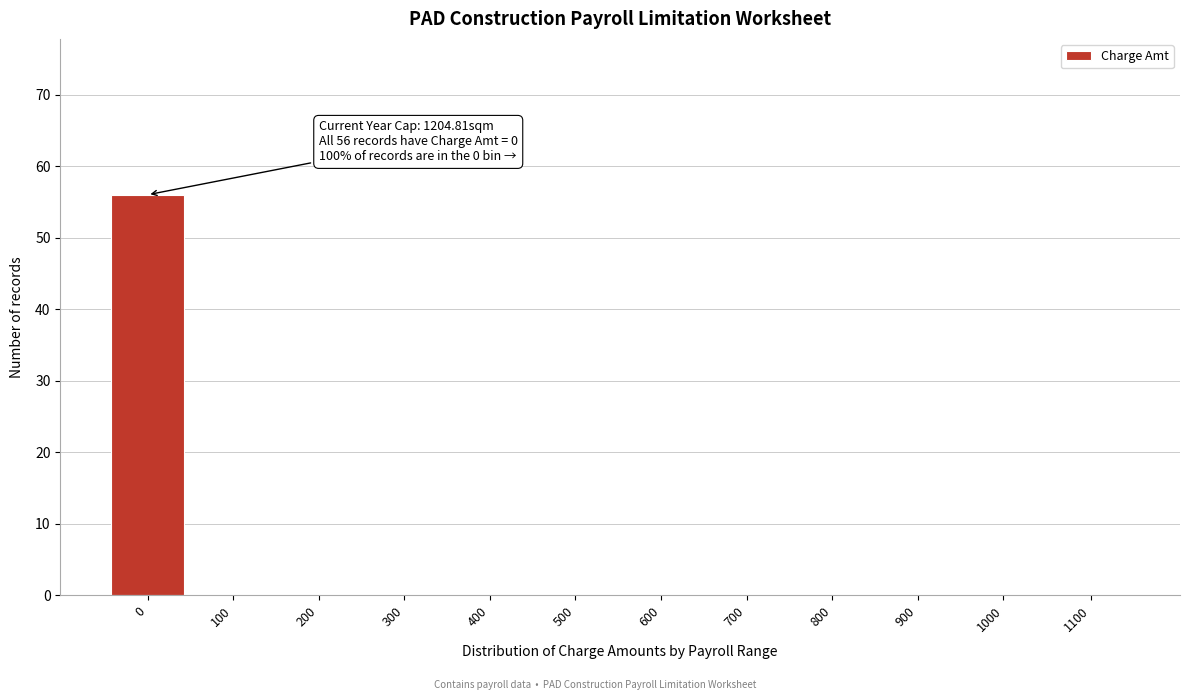

Reading right to left, what are all the values shown in this chart?

1100=0	1000=0	900=0	800=0	700=0	600=0	500=0	400=0	300=0	200=0	100=0	0=56